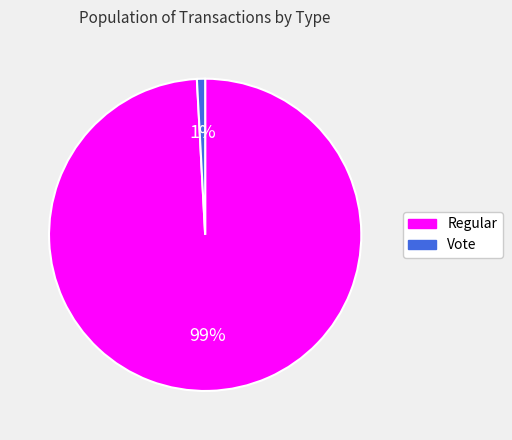

Does Regular represent more than half of the total?

Yes